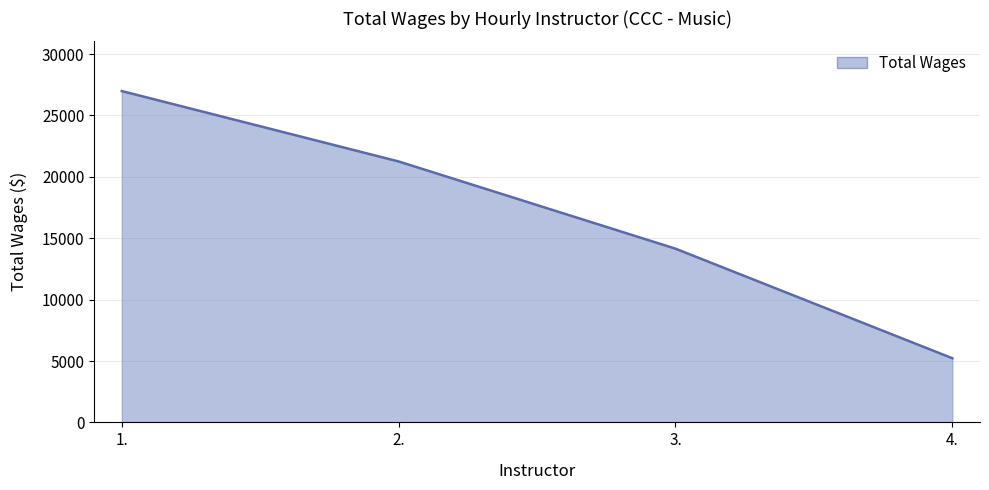

How many values are below 21252?

2